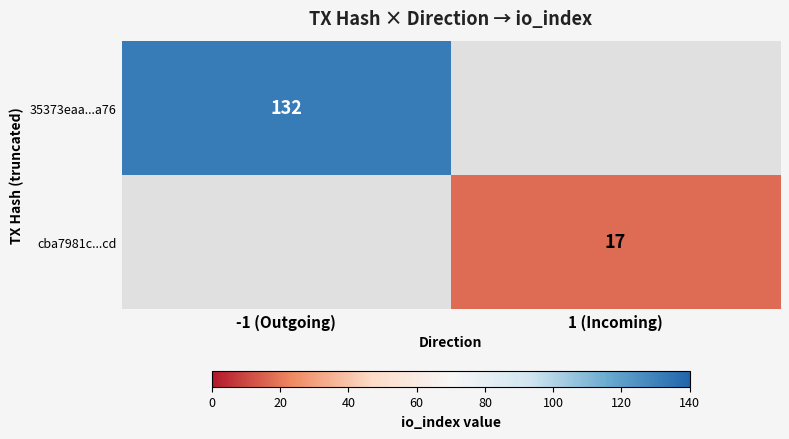

Is it true that 35373eaa...a76 equals 132 at -1 (Outgoing)?

True